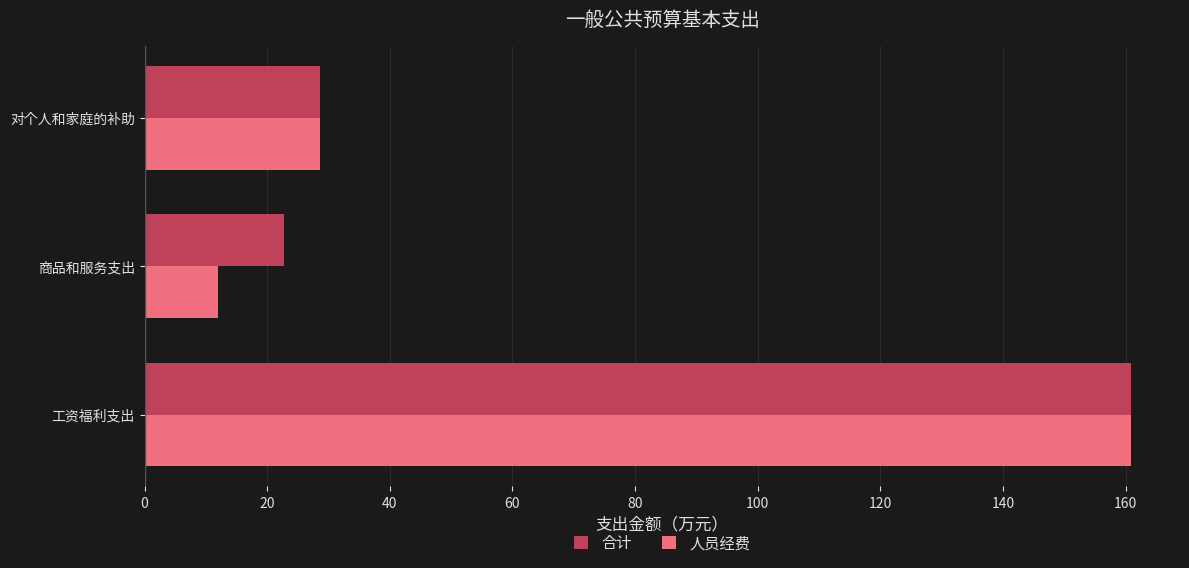

Where is 合计 nearest to the value 91?

对个人和家庭的补助